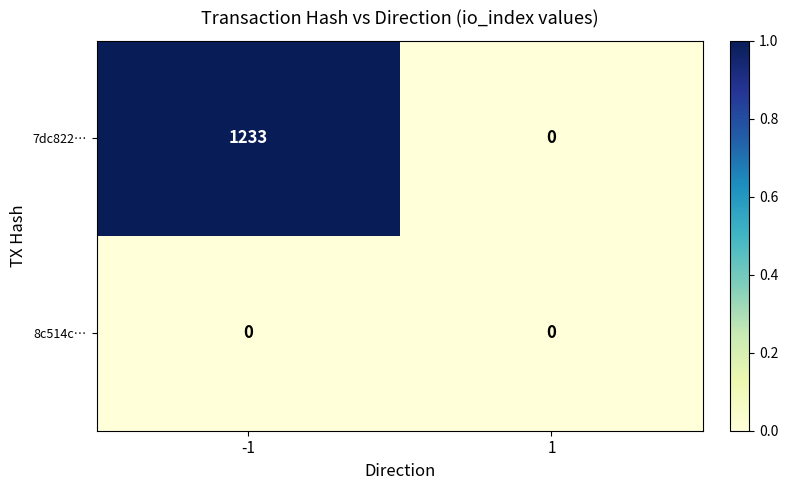

Which series has the largest total across all categories?

7dc822…